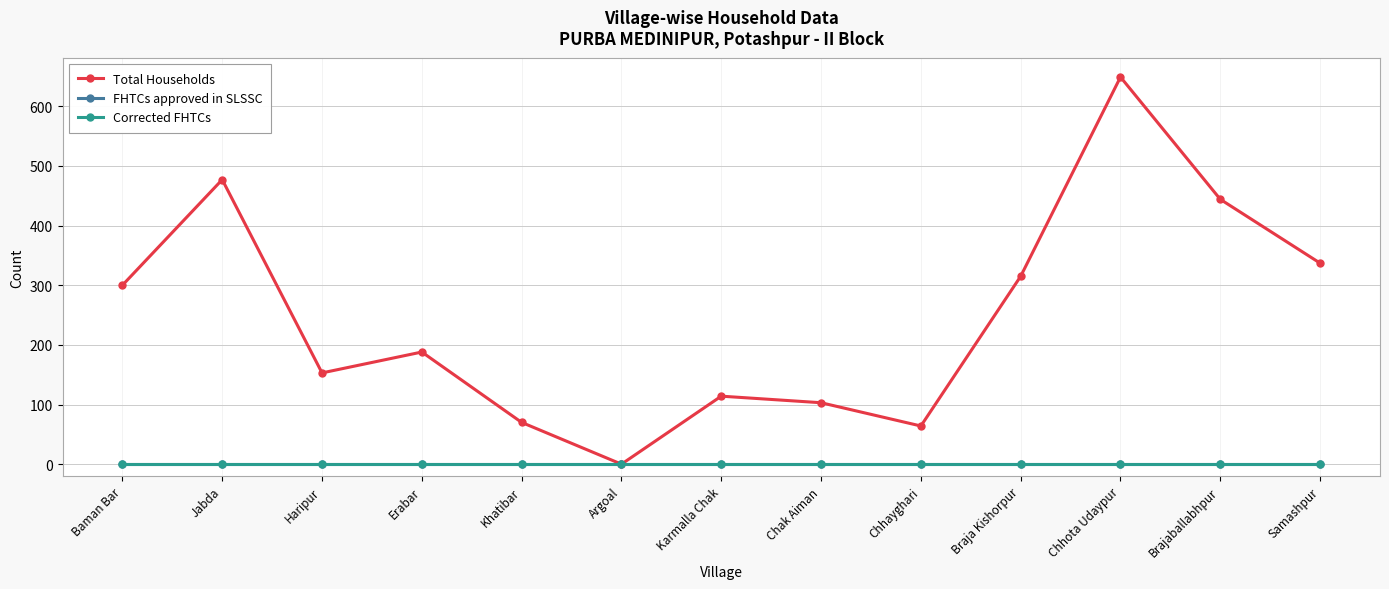

True or false: FHTCs approved in SLSSC and Corrected FHTCs cross at least once.

False